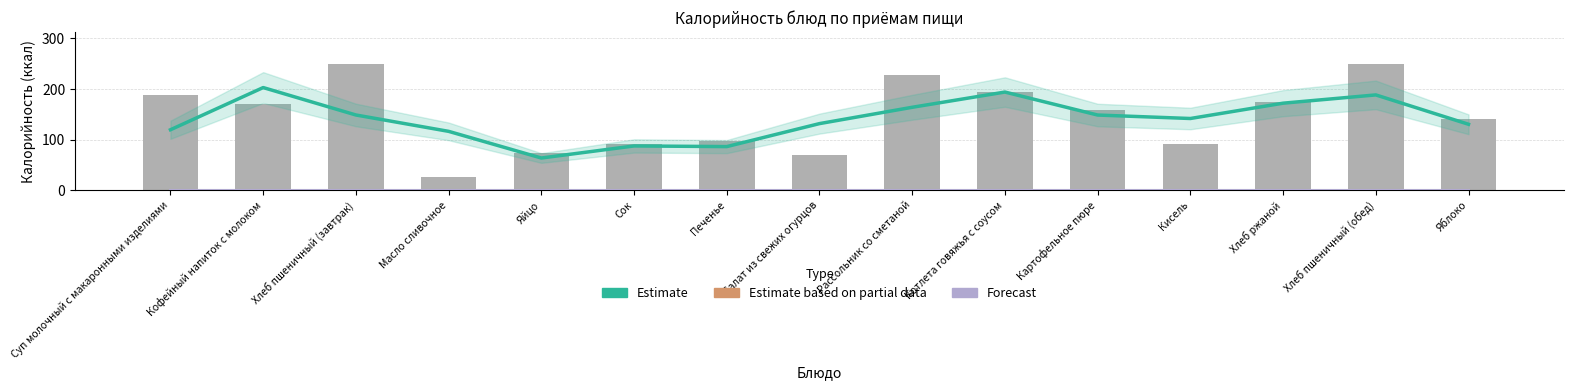

Reading left to right, what are all the values shown in this chart?

Estimate (trend): 119.5	202.9	148.7	116.4	63.7	87.5	86.2	131.7	163.9	194.0	148.6	141.7	172.0	188.3	130.3
Forecast: 0.5	0.5	0.5	0.5	0.5	0.5	0.5	0.5	0.5	0.5	0.5	0.5	0.5	0.5	0.5
Estimate: 188.8	169.8	250.0	26.3	72.8	92.0	97.8	69.0	228.2	194.5	159.2	92.0	174.0	250.0	141.0
Estimate based on partial data: 0.0	0.0	0.0	0.0	0.0	0.0	0.0	0.0	0.0	0.0	0.0	0.0	0.0	0.0	0.0